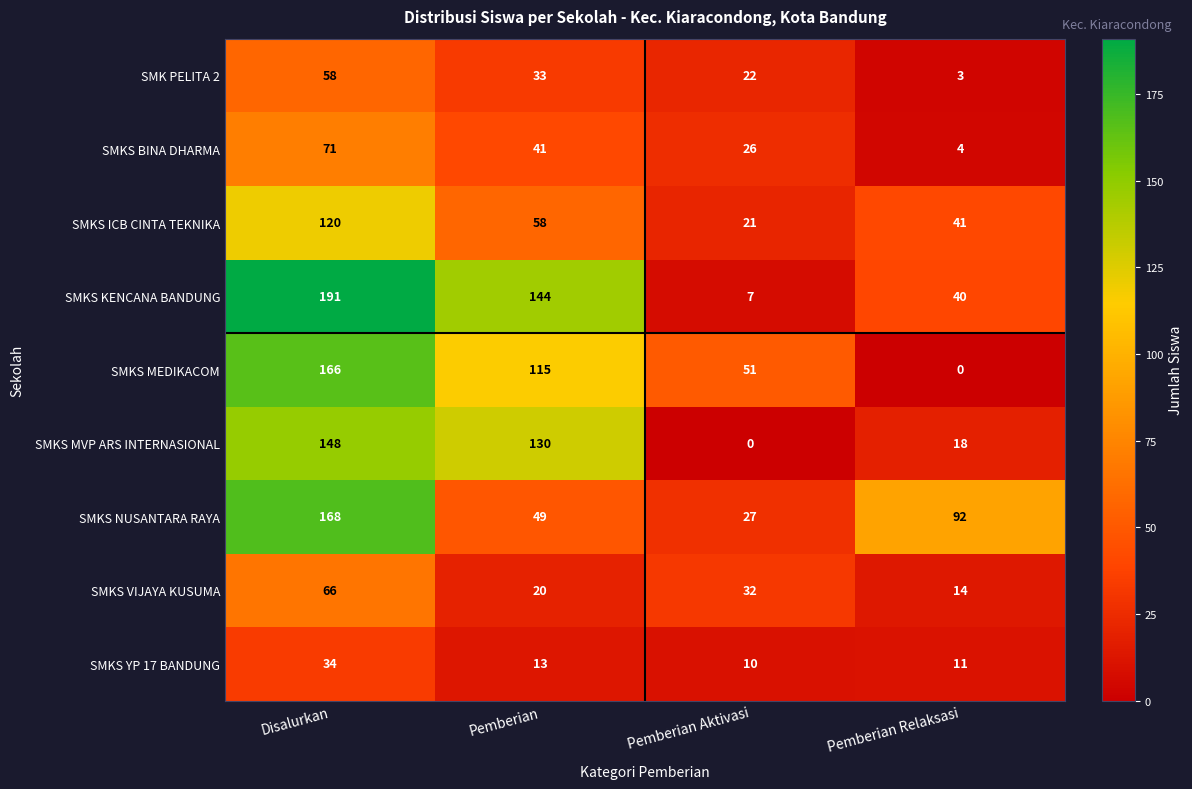

At which label does SMKS MVP ARS INTERNASIONAL reach its peak?

Disalurkan